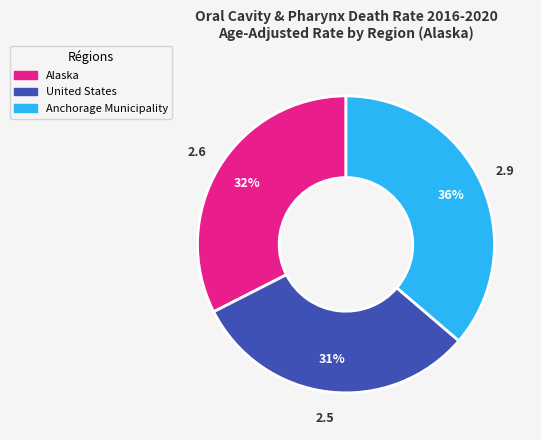

Approximately how many times larger is the value at United States compared to Anchorage Municipality?

0.9